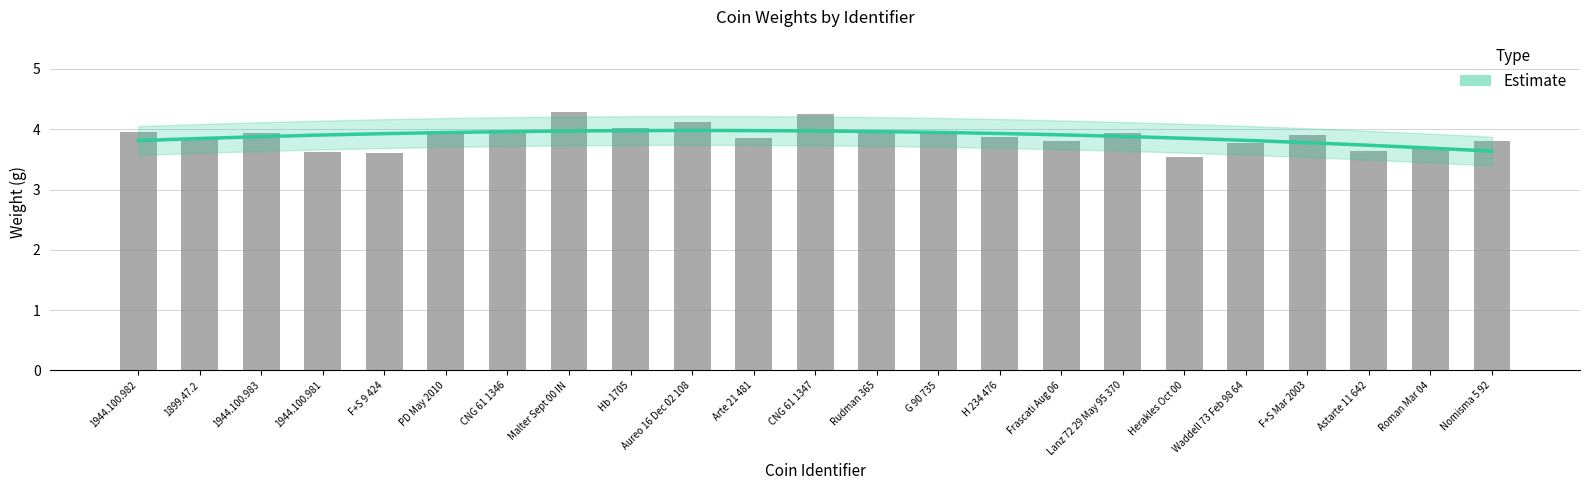

Where is the data nearest to the value 3?

Herakles Oct 00